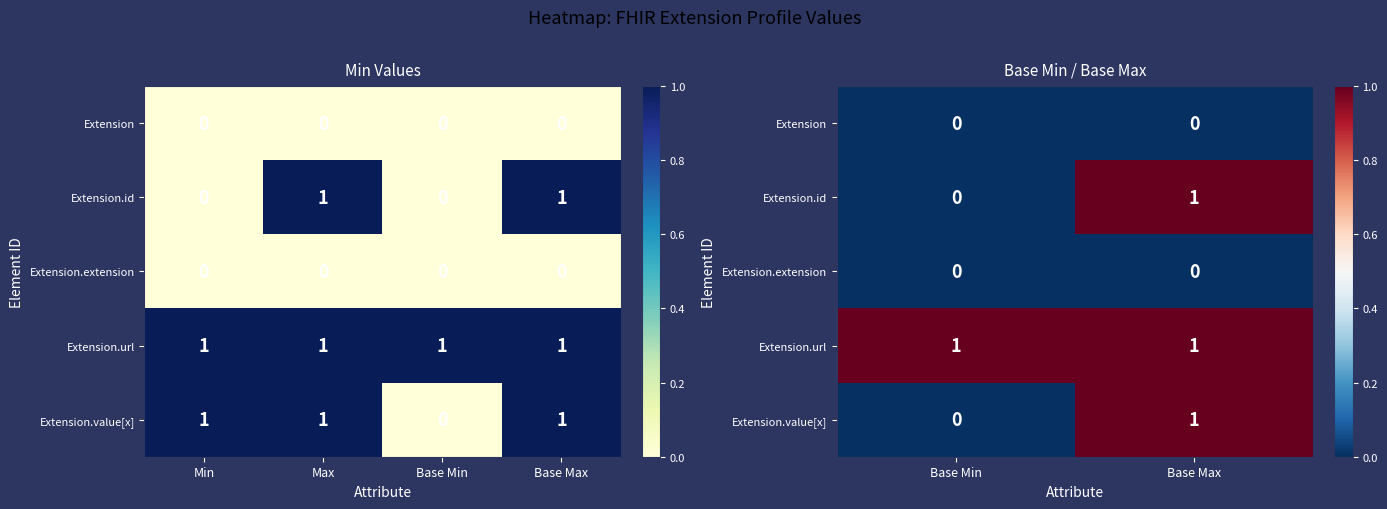

What is the difference between the highest and lowest values at Base Max?

1